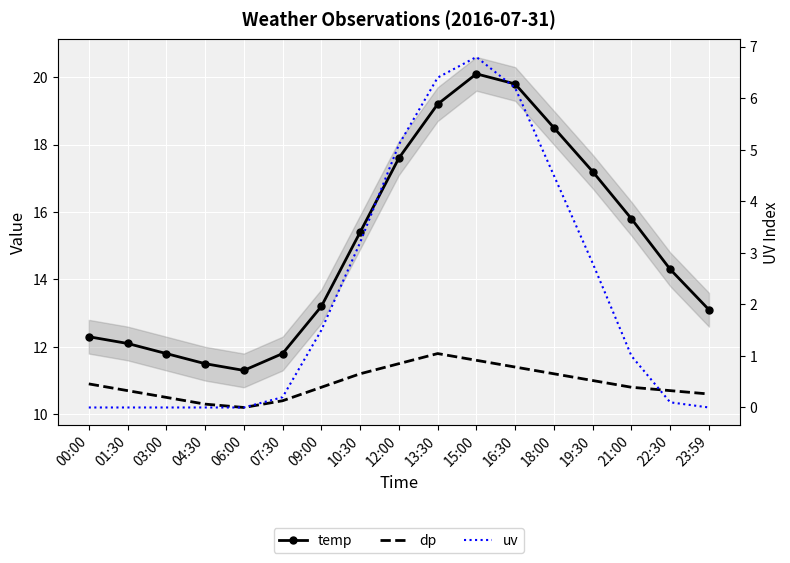

Count the number of categories in the chart.

17